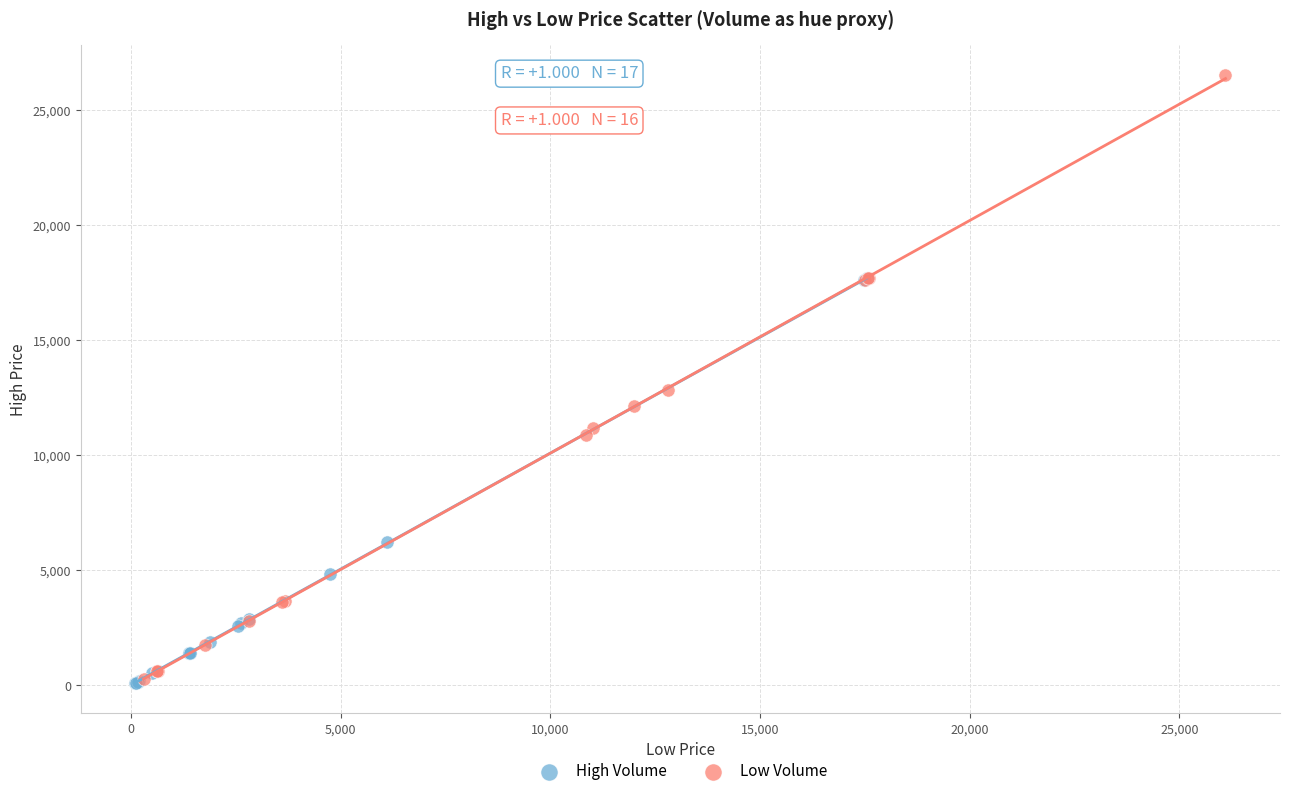

Which series reaches the maximum Y coordinate?

Low Volume